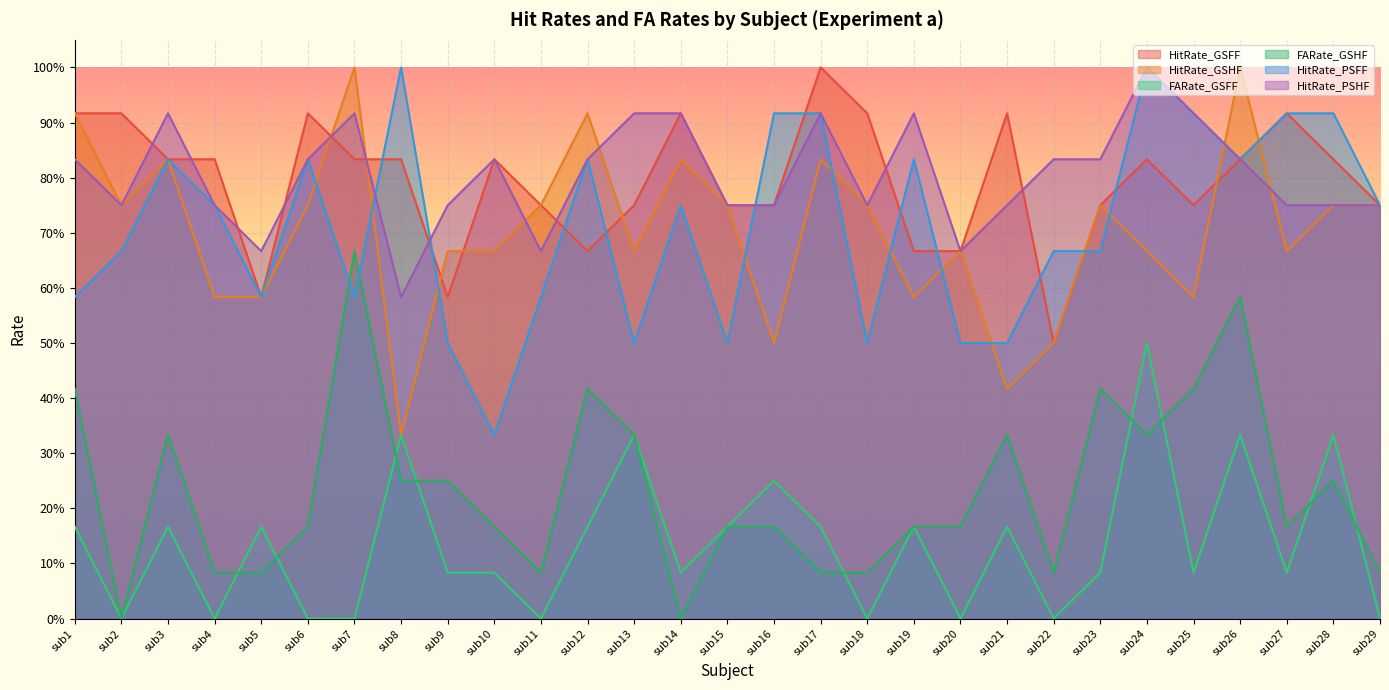

Which has a higher value, sub12 or sub16?

sub16